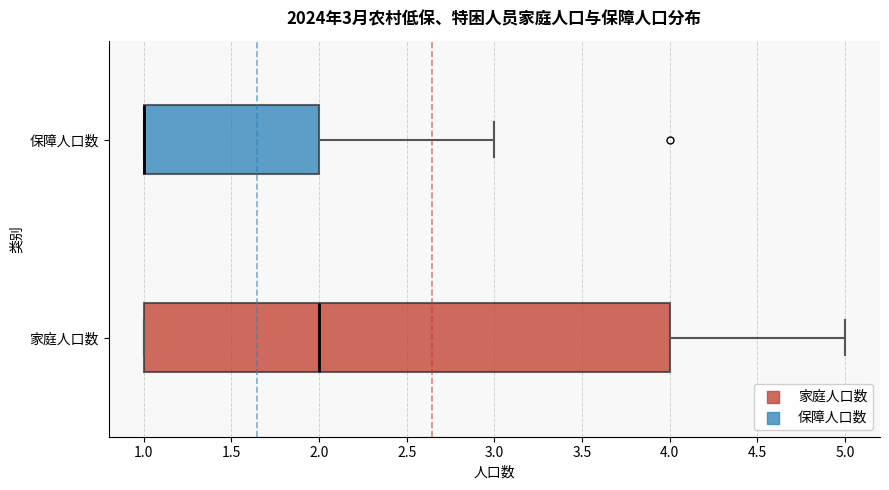

Comparing the boxes themselves (not the whiskers), which one is the widest?

家庭人口数